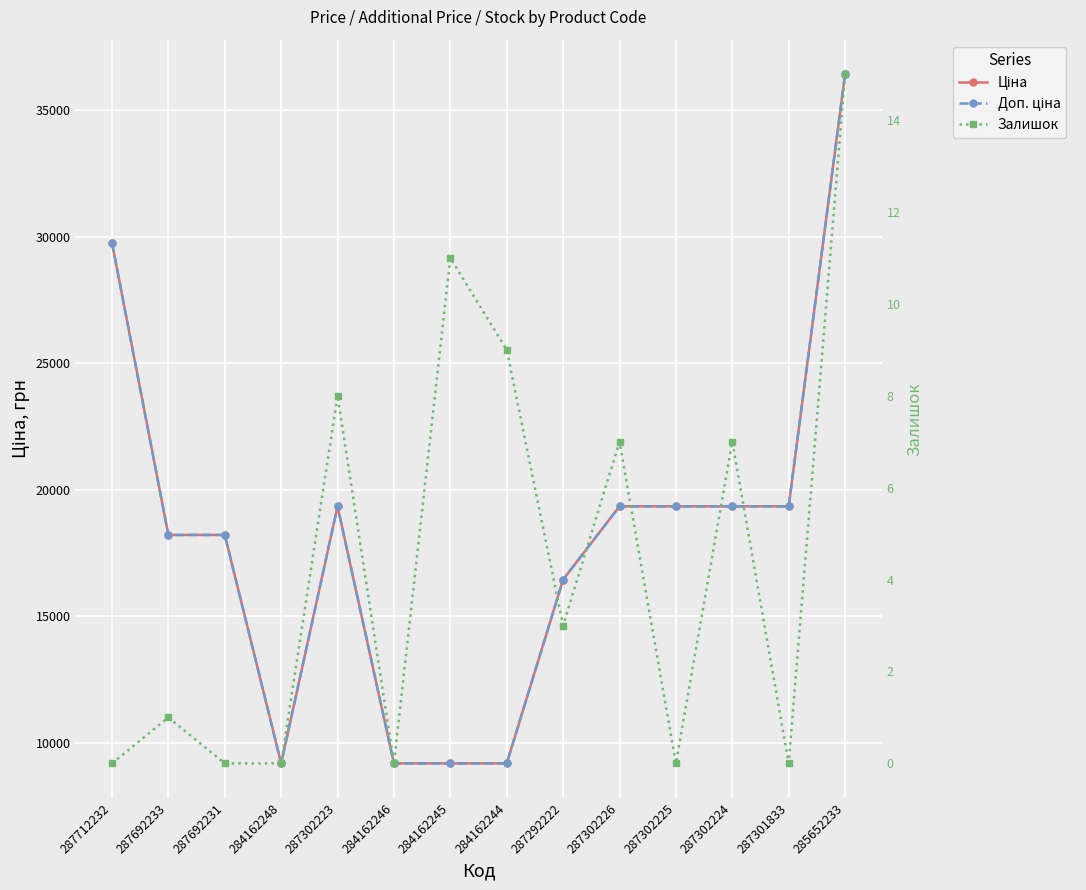

Rank the series at 287712232 from highest to lowest value.

Ціна, Доп. ціна, Залишок